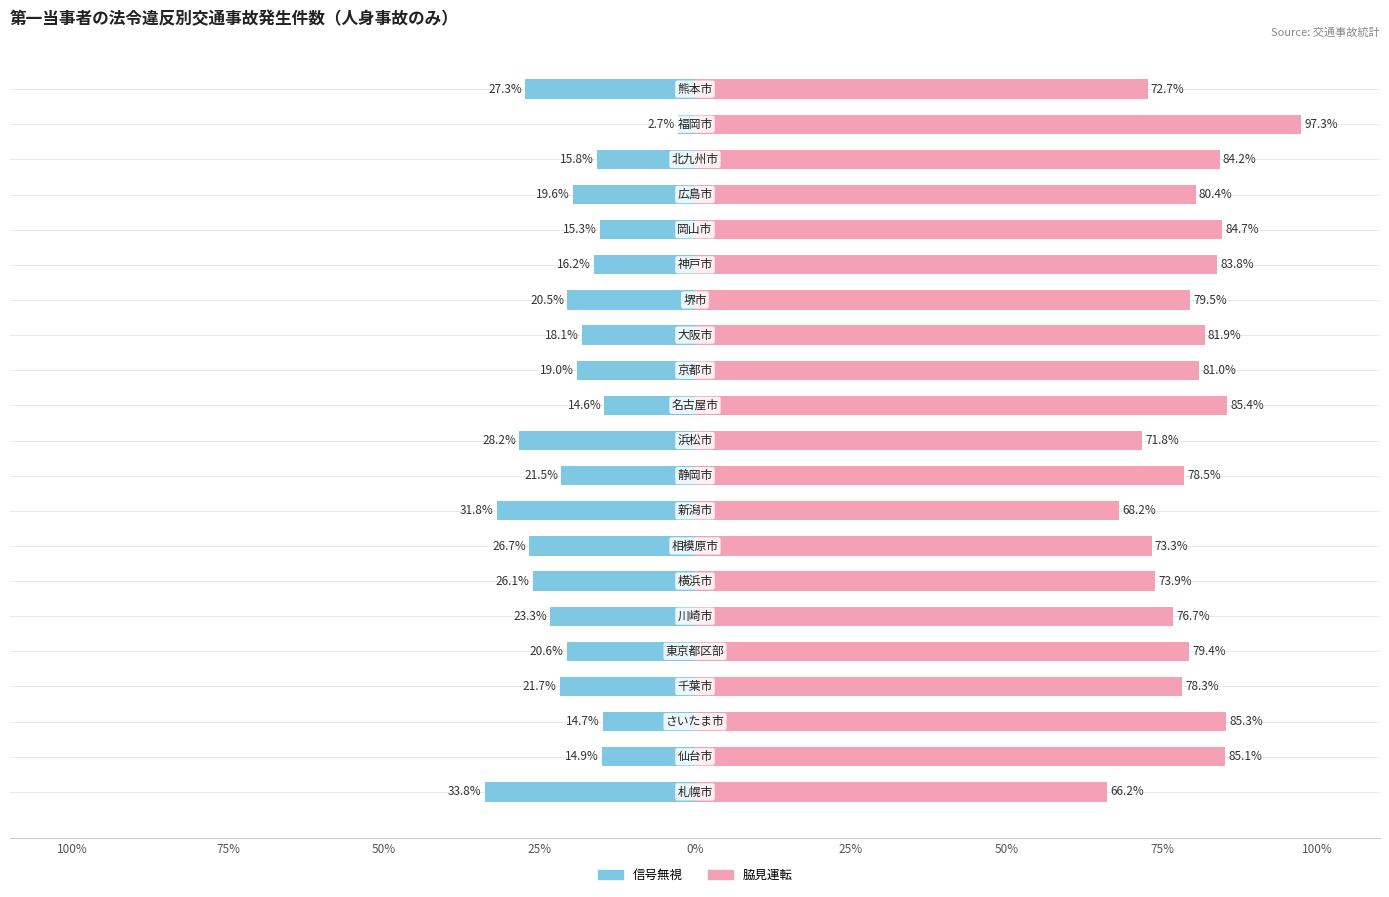

The 信号無視 series shows -31.3 at 13. True or false?

False